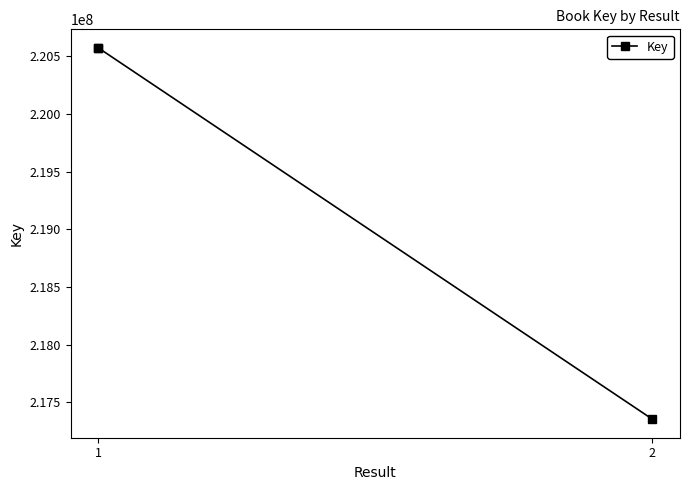

Which category has the lowest value across all series?

2